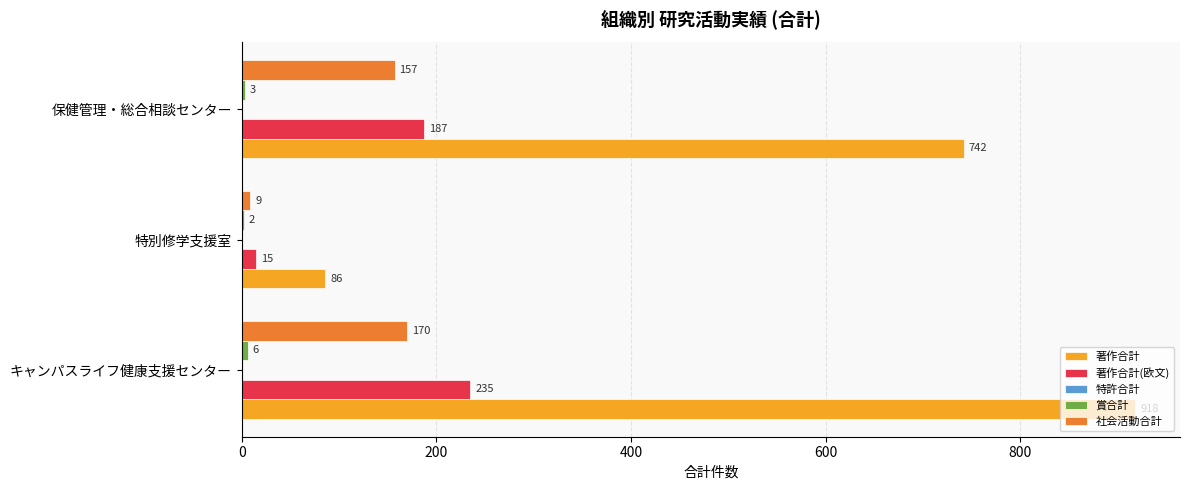

Which series has the largest total across all categories?

著作合計